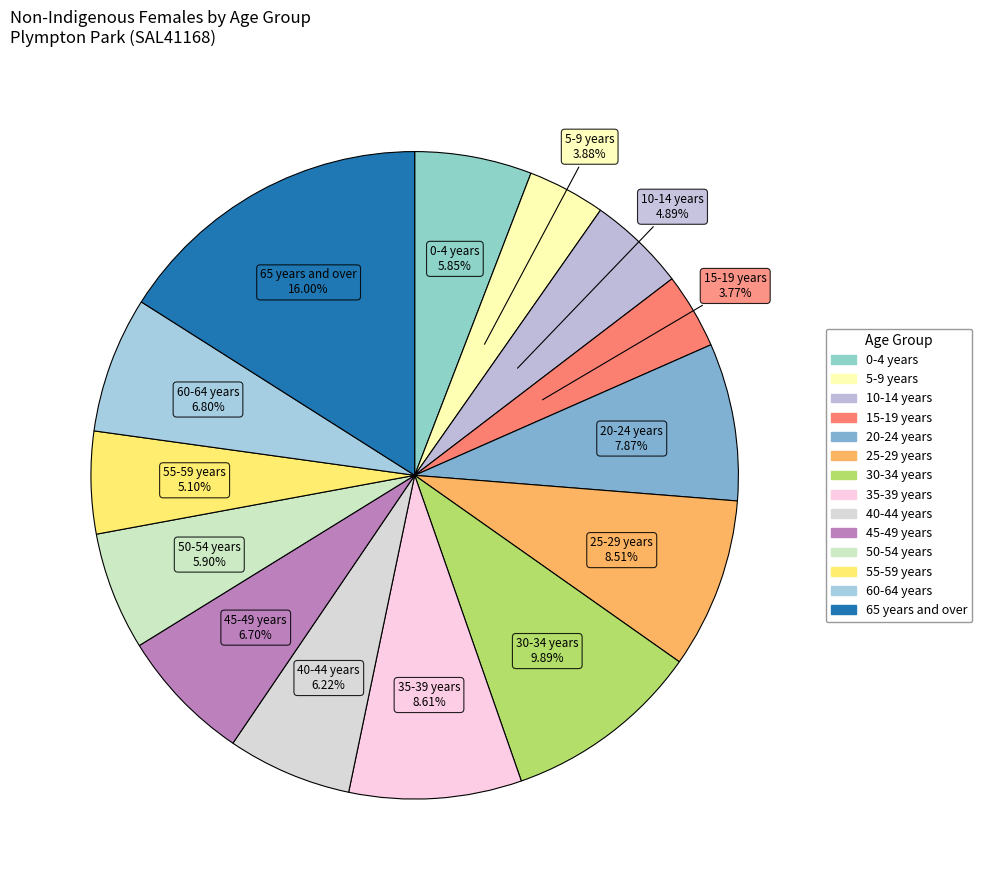

Between 30-34 years and 20-24 years, which is larger?

30-34 years